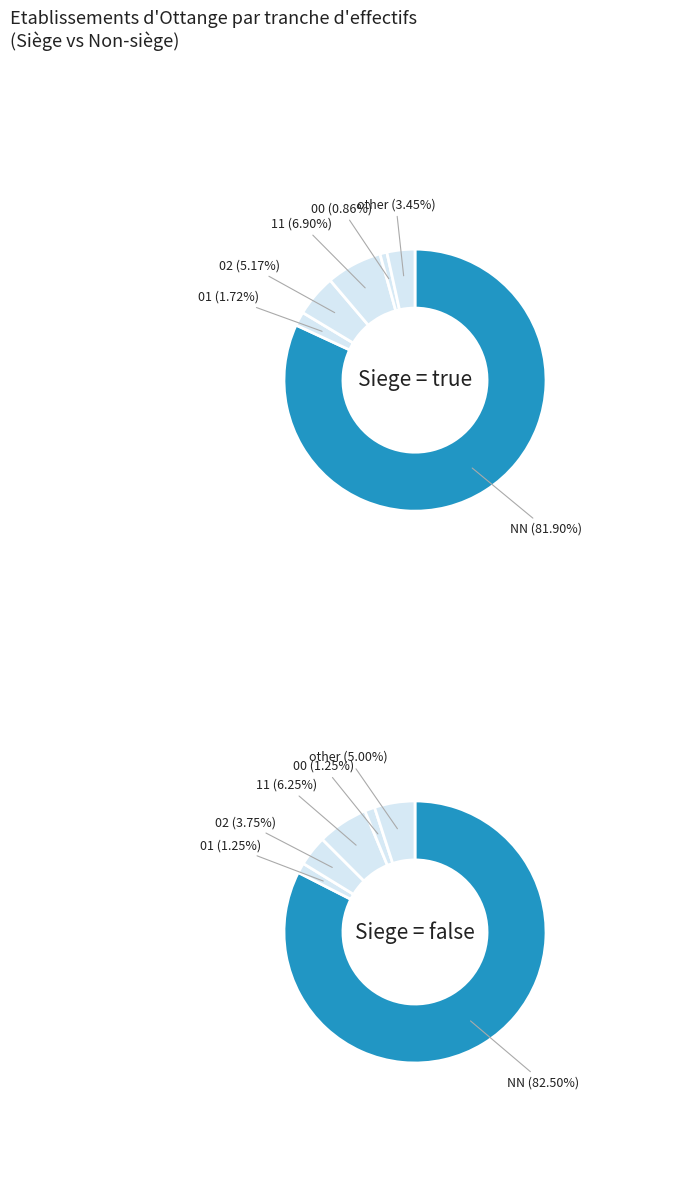

How many slices are in this pie chart?

6